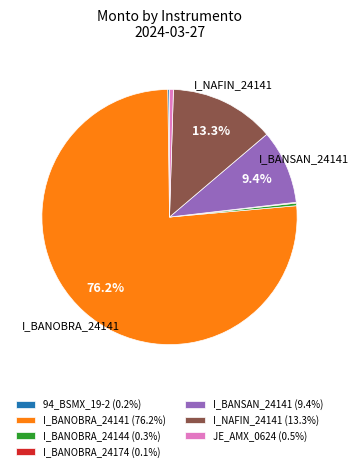

Does any single category account for the majority?

Yes